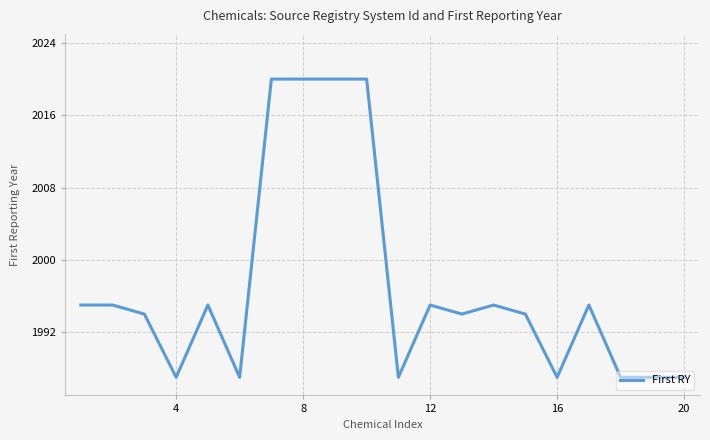

What is the greatest value displayed?

2020